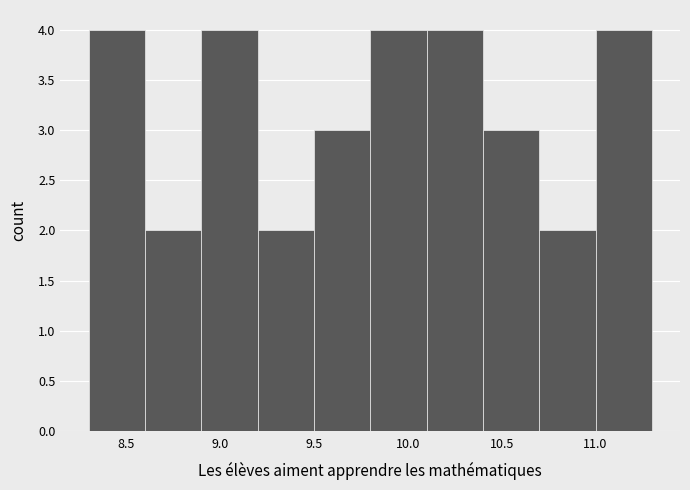

Reading left to right, transcribe this chart: for each bar, give the range it covers on the x-axis and its height. The values are not printed on the chart, so give them approximately, as read against the axis.

8.3 to 8.6: 4
8.6 to 8.9: 2
8.9 to 9.2: 4
9.2 to 9.5: 2
9.5 to 9.8: 3
9.8 to 10.1: 4
10.1 to 10.4: 4
10.4 to 10.7: 3
10.7 to 11.0: 2
11.0 to 11.3: 4